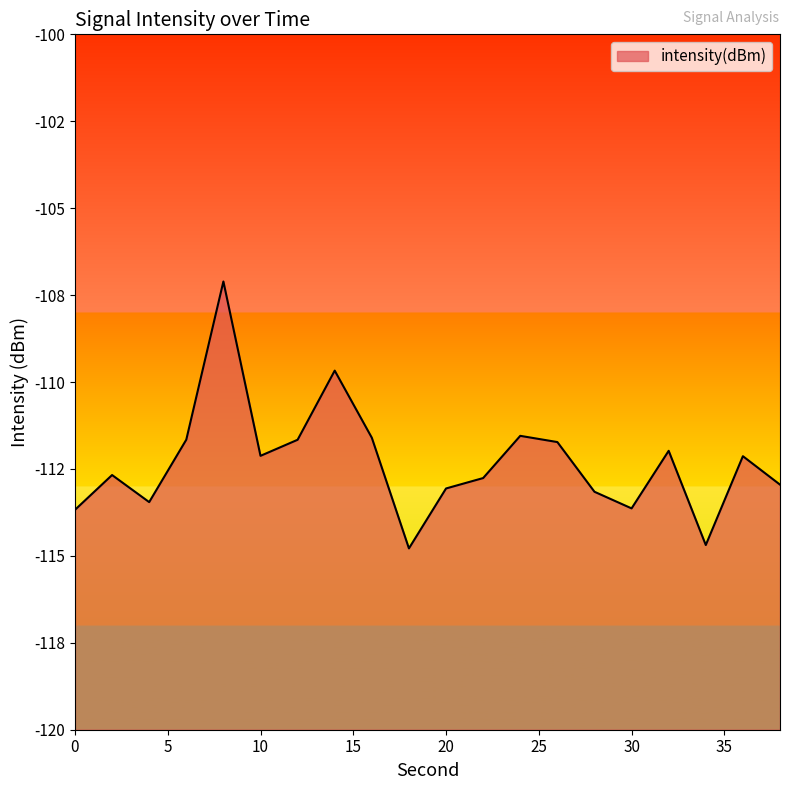

What is the value of the 13th point from the left?

-111.5